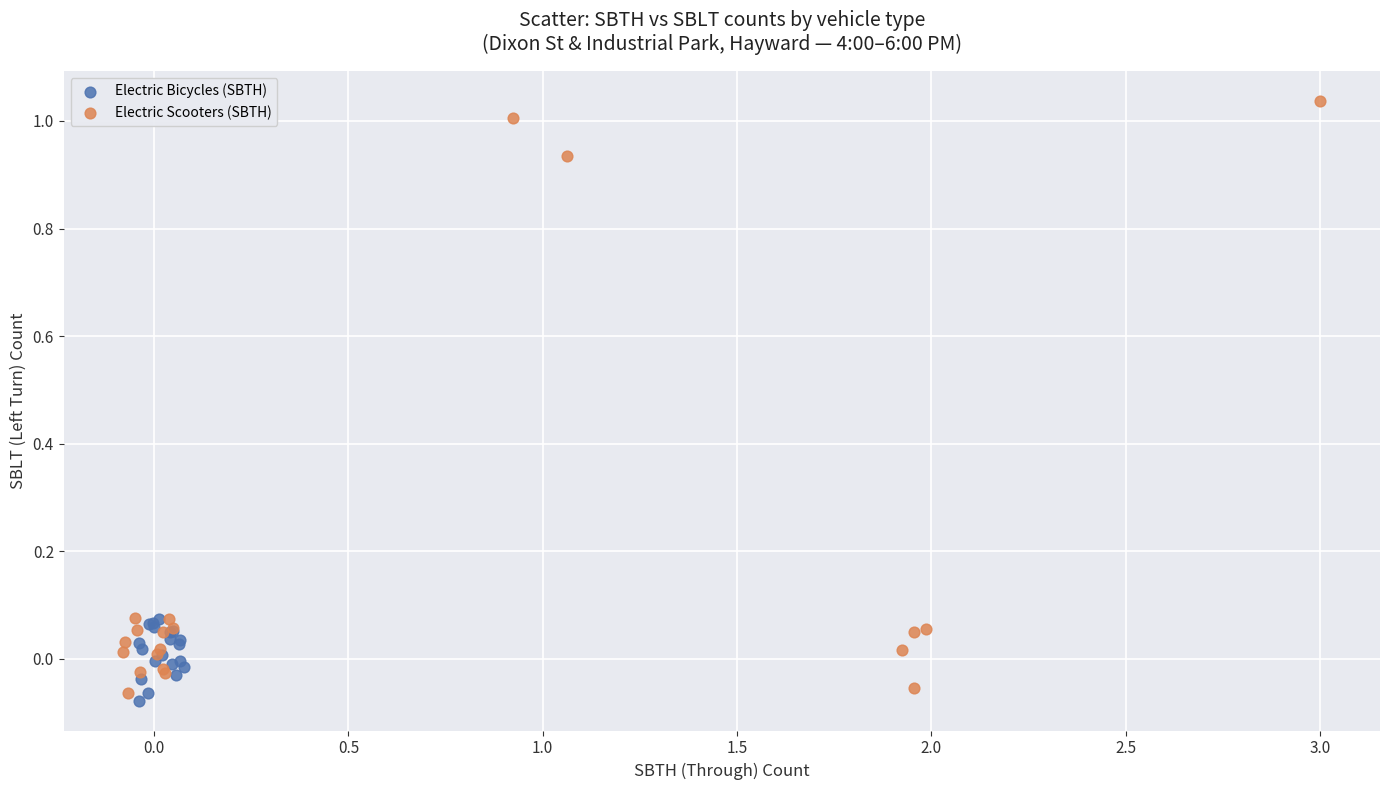

Which series has the largest Y range (max minus min)?

Electric Scooters (SBTH)